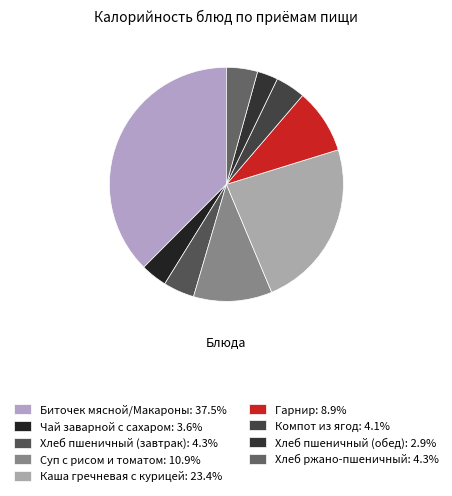

Approximately how many times larger is the value at Биточек мясной/Макароны compared to Чай заварной с сахаром?

10.3